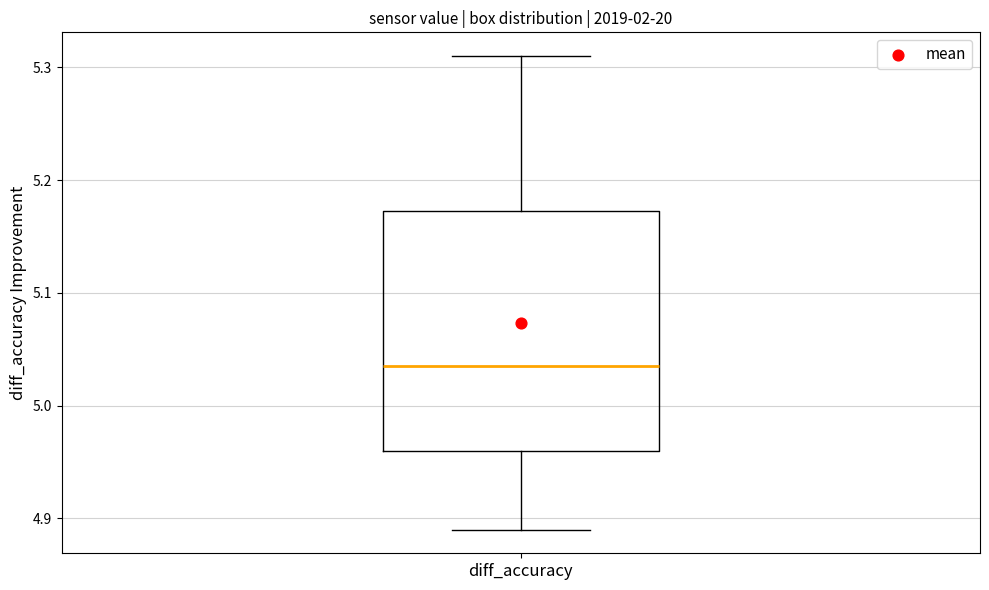

Read this box plot against the y-axis: the position of the median line, the range covered by the box, and the ends of both whiskers. The values are not printed on the chart, so give them approximately, as read against the axis.

median 5.04, box 4.96 to 5.17, whiskers 4.89 to 5.31